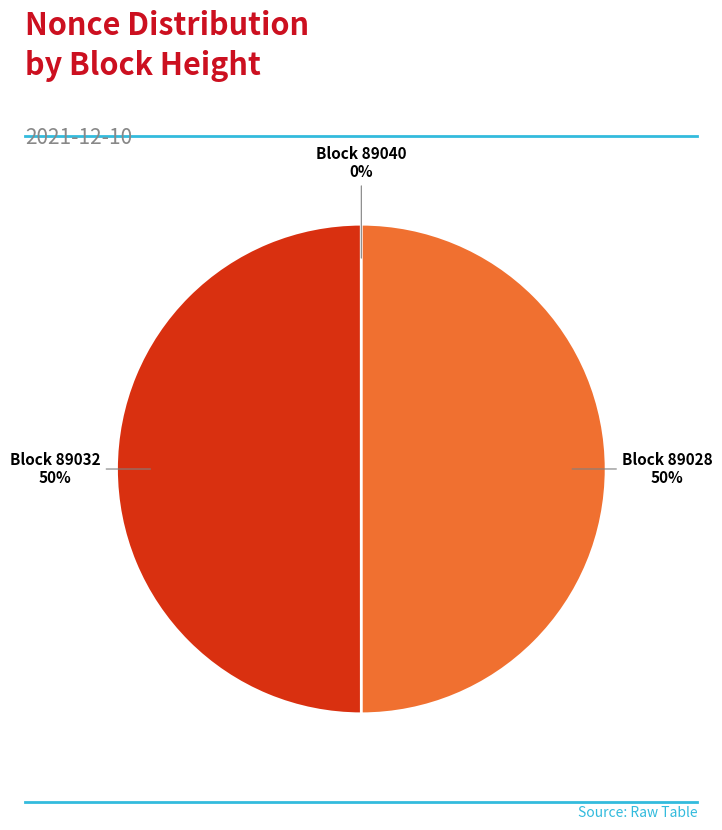

To the nearest percent, what is the average slice percentage?

33%